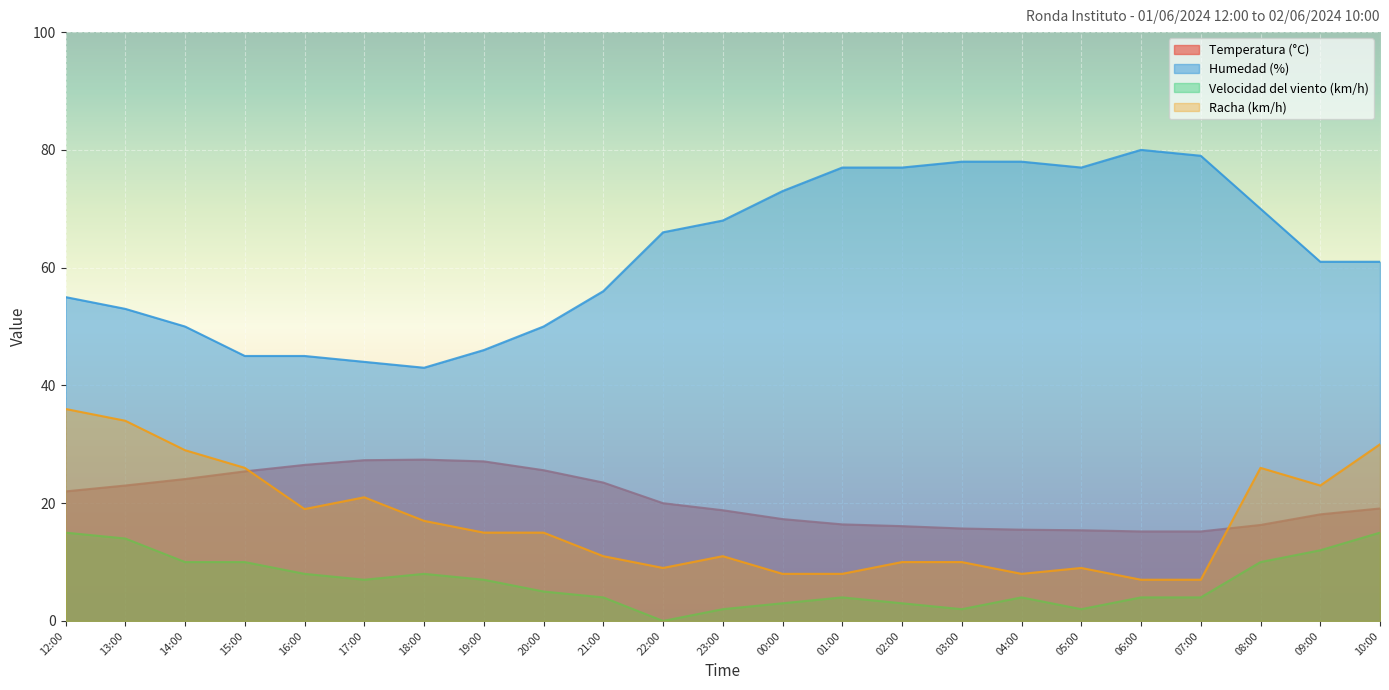

What position from the left is 14:00?

3